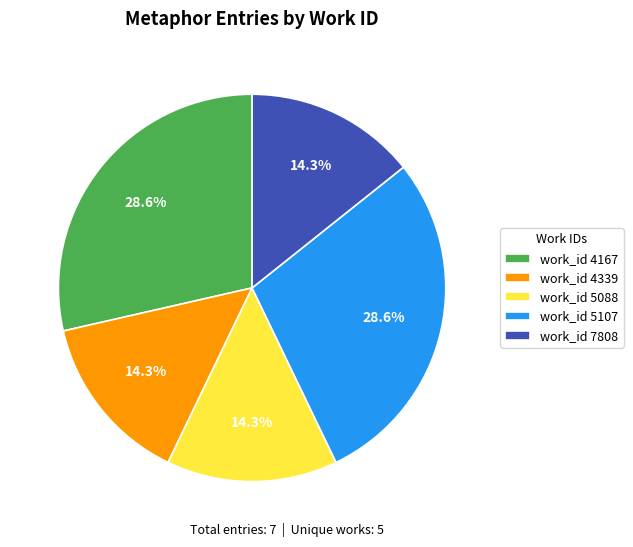

Does any single category account for the majority?

No